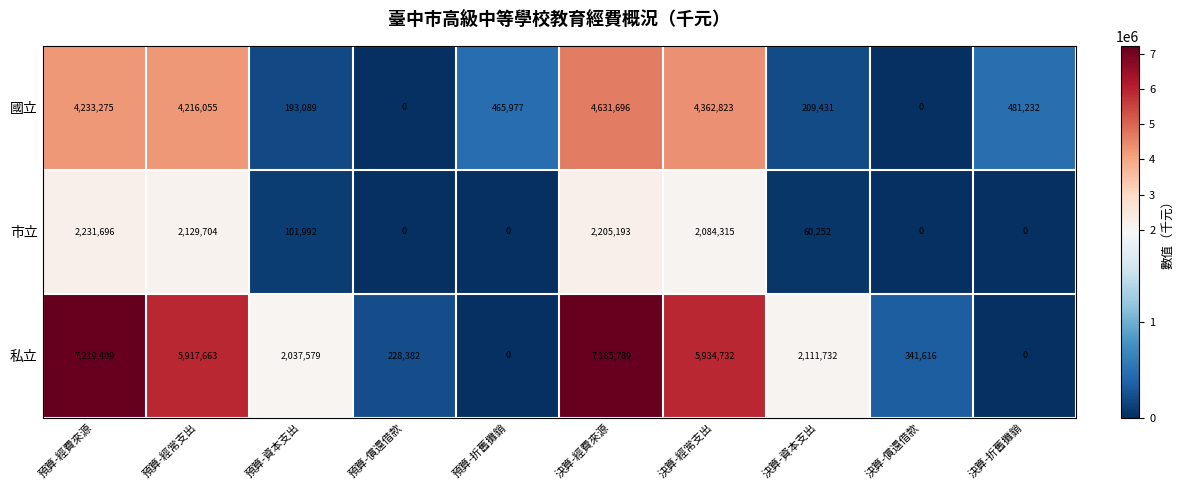

Is it true that 私立 equals 5917663 at 預算-經常支出?

True